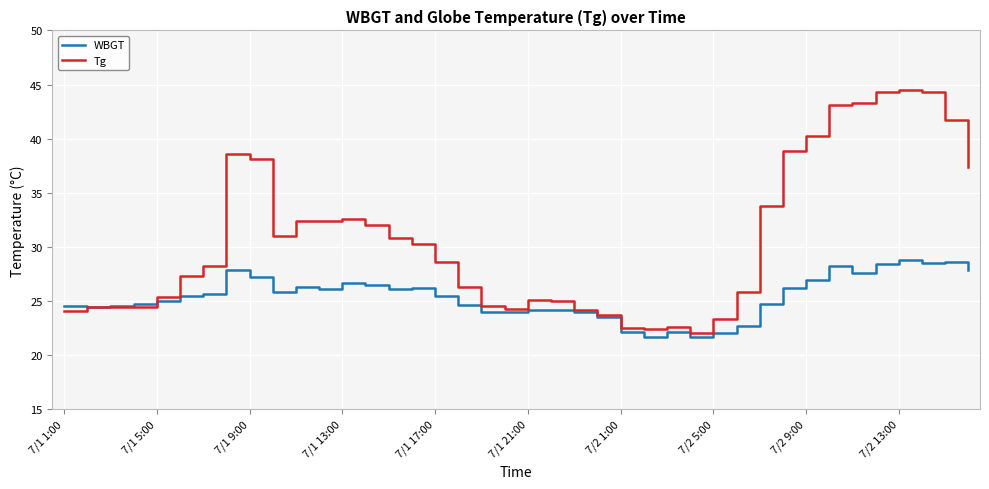

Which series has the largest range (max minus min)?

Tg